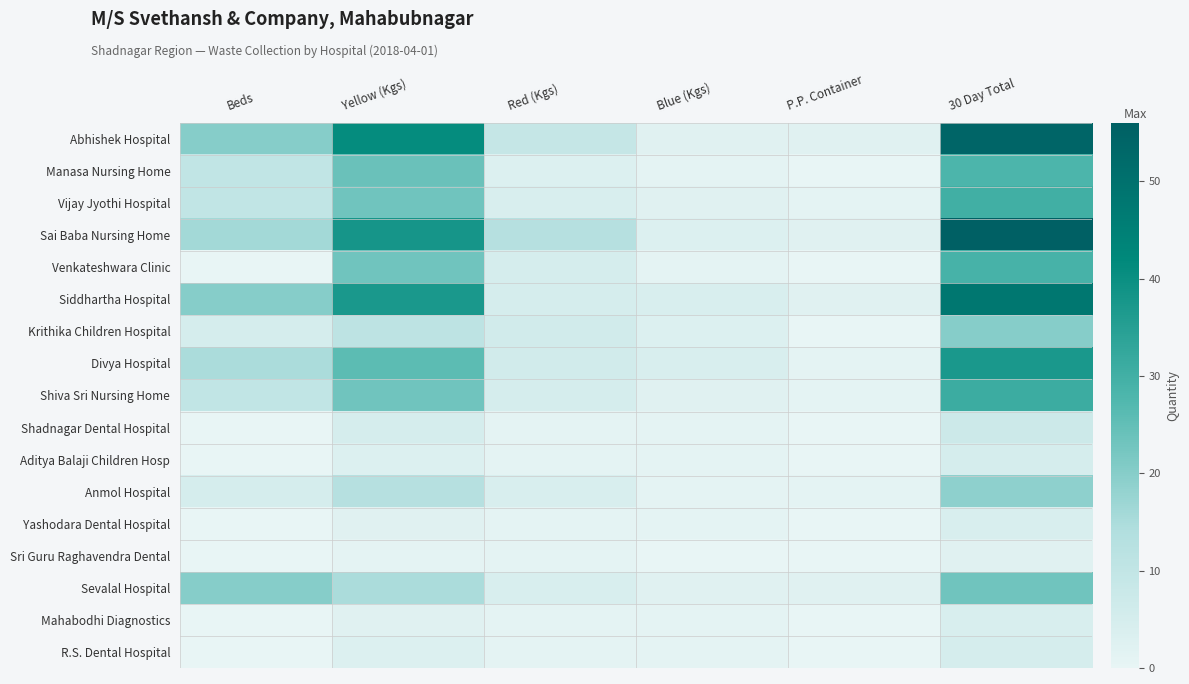

Between Blue (Kgs) and Beds, which is larger?

Beds